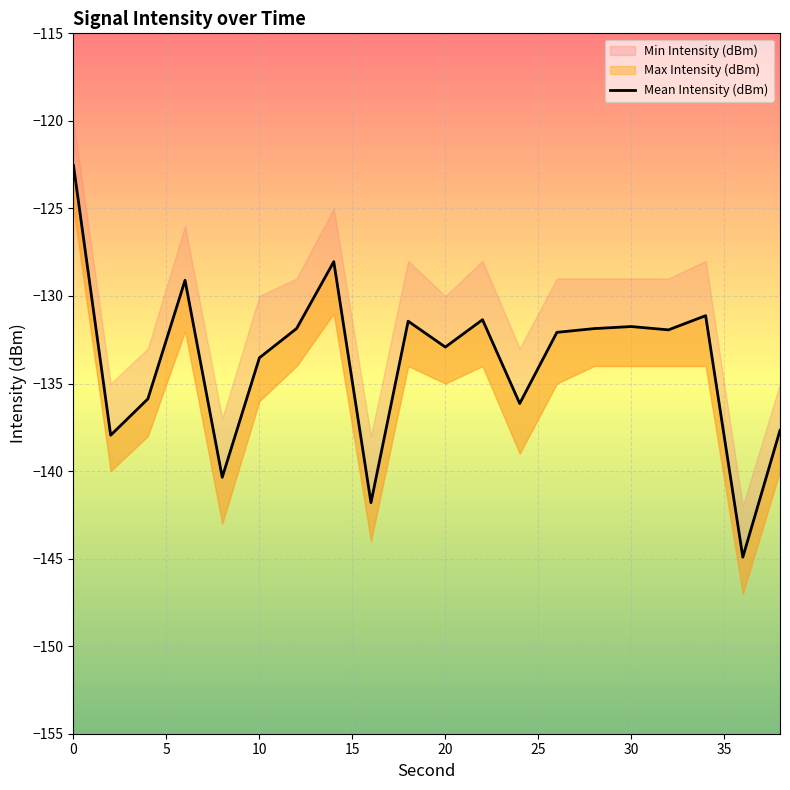

What is the difference between the maximum and minimum values?

22.4